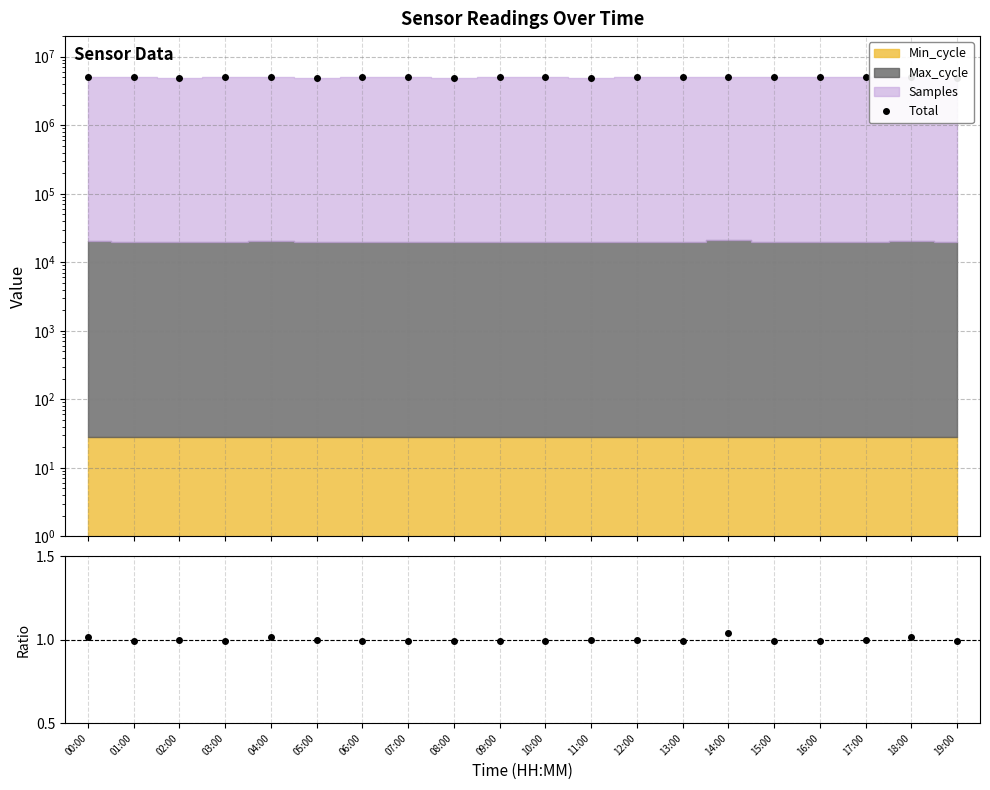

True or false: Max/Samples ratio and Total intersect in this chart.

False